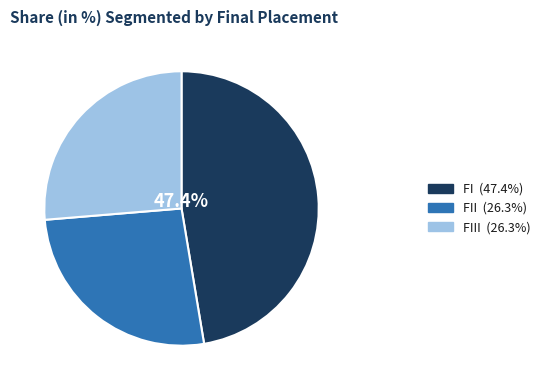

Is there any slice that represents more than half of the pie?

No